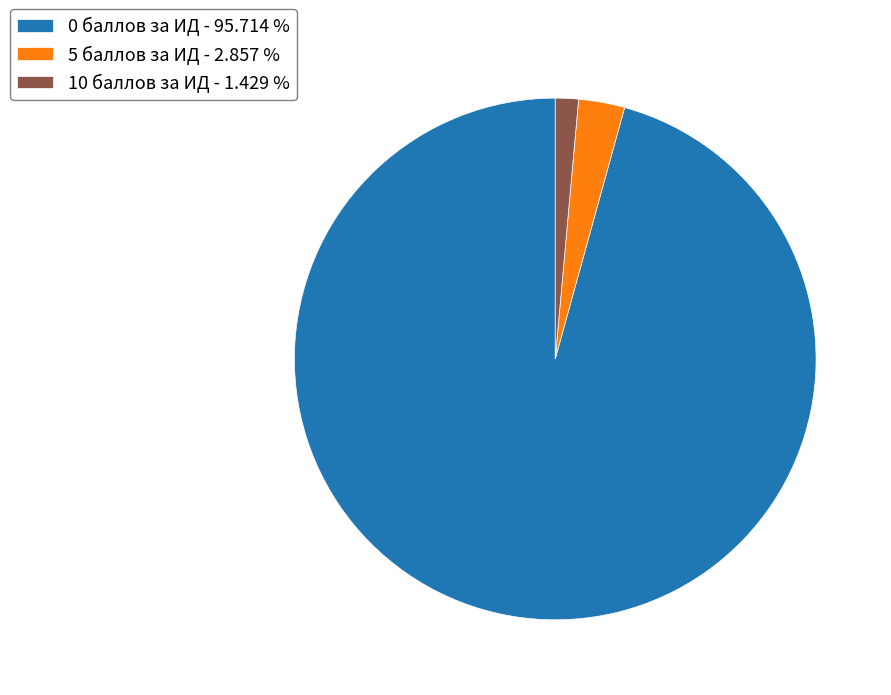

Which slice is the smallest?

10 баллов за ИД - 1.429 %